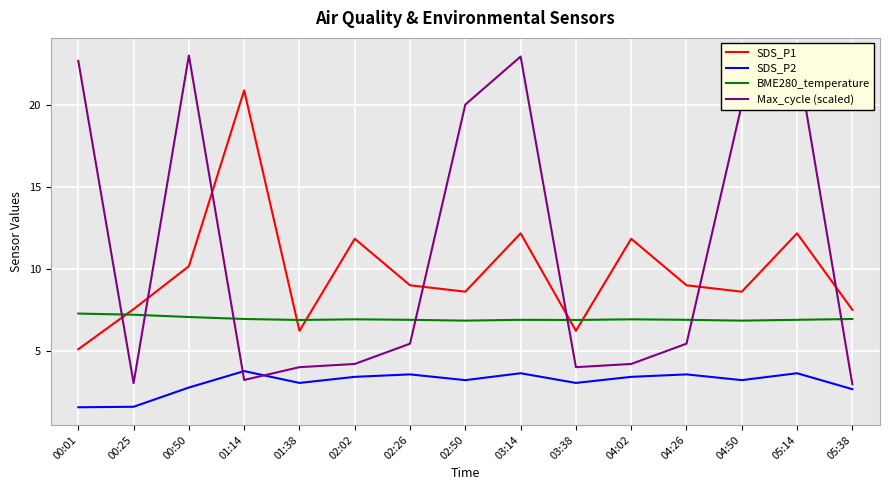

In Max_cycle (scaled), how many points are higher than both neighbors (excluding endpoints)?

3